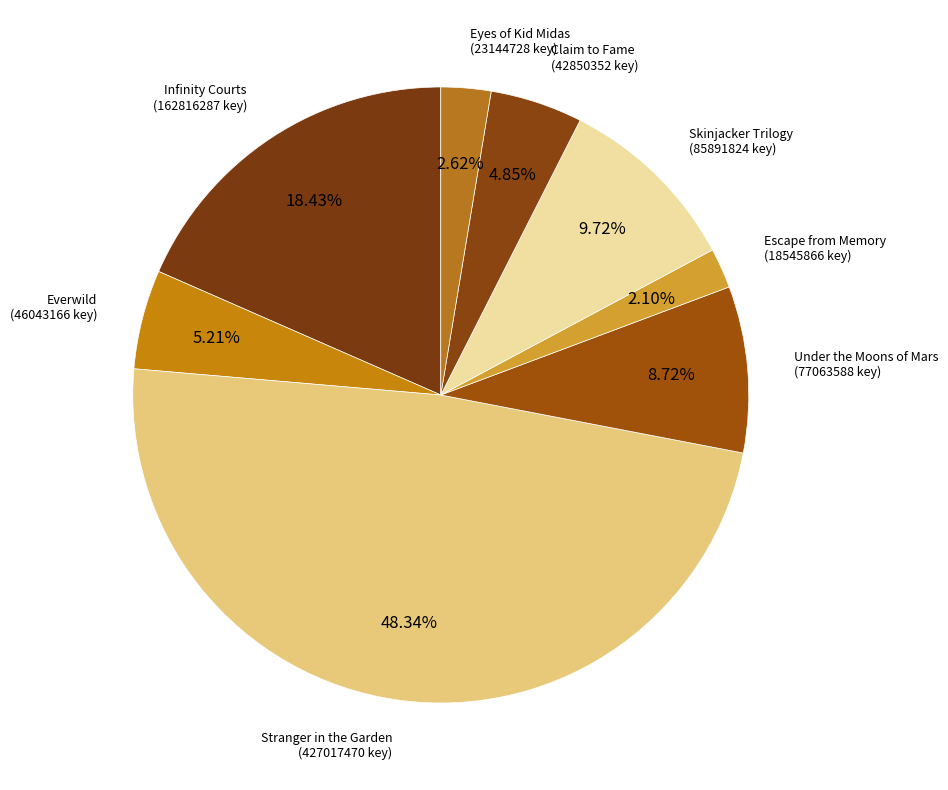

Is there a majority slice in this chart?

No